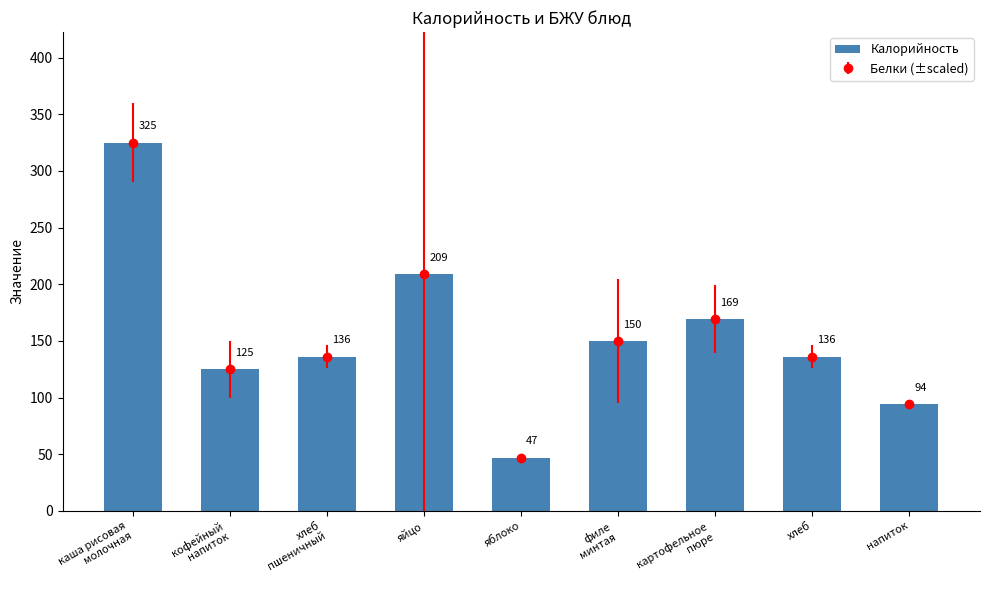

What is the label of the 1st bar from the right?

напиток